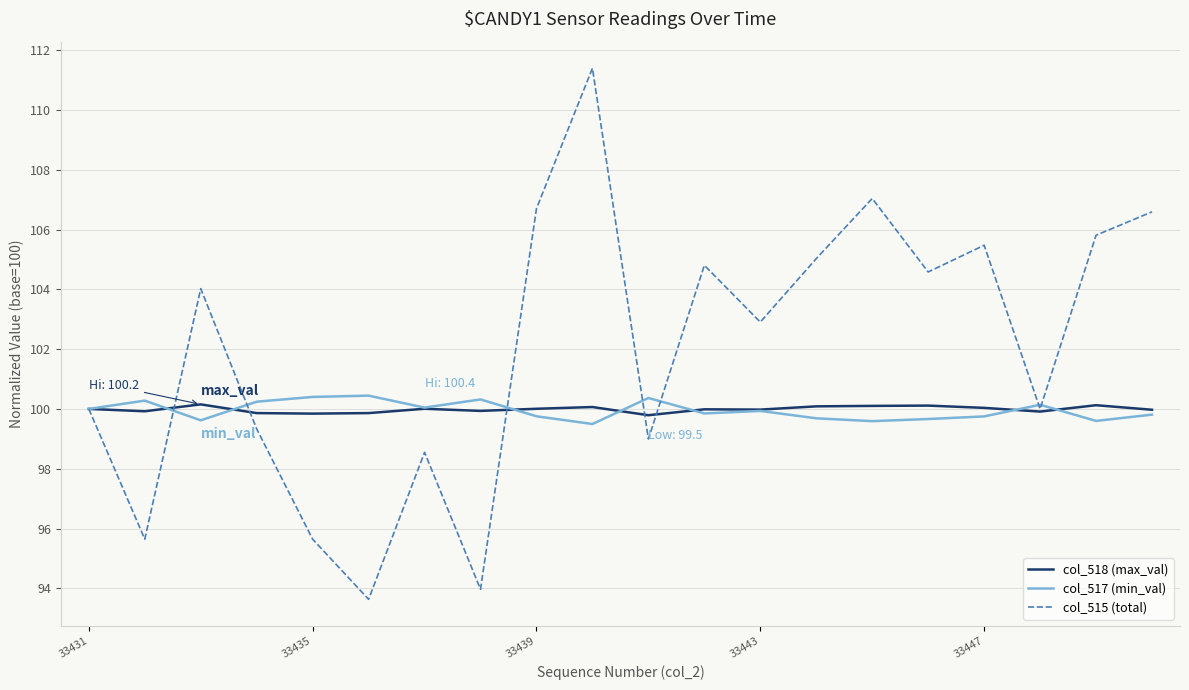

What is the difference between the maximum and minimum values in the col_517 (min_val) series?

0.9